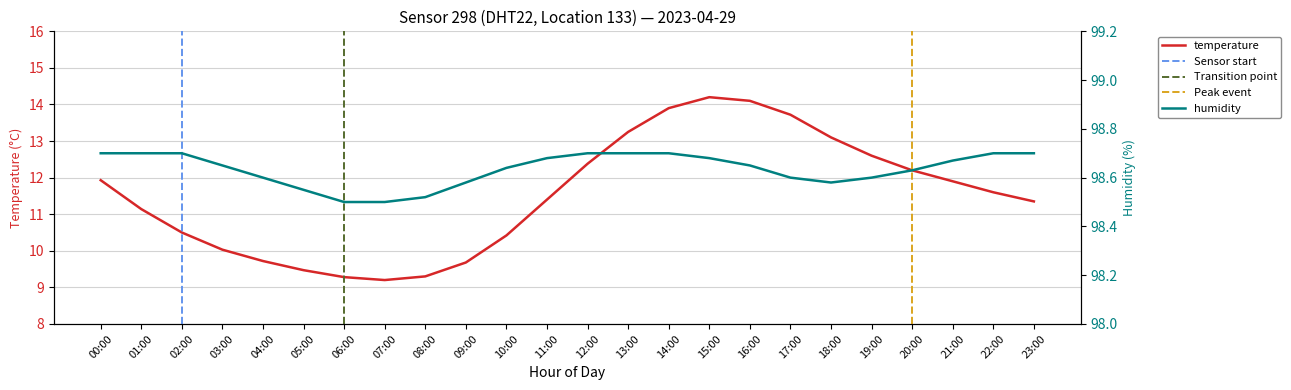

Where is temperature nearest to the value 11?

01:00